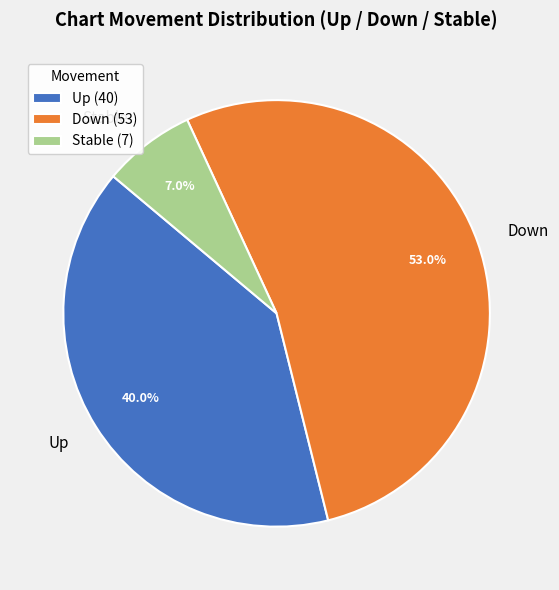

Do Down and Stable together represent more than half of the pie?

Yes